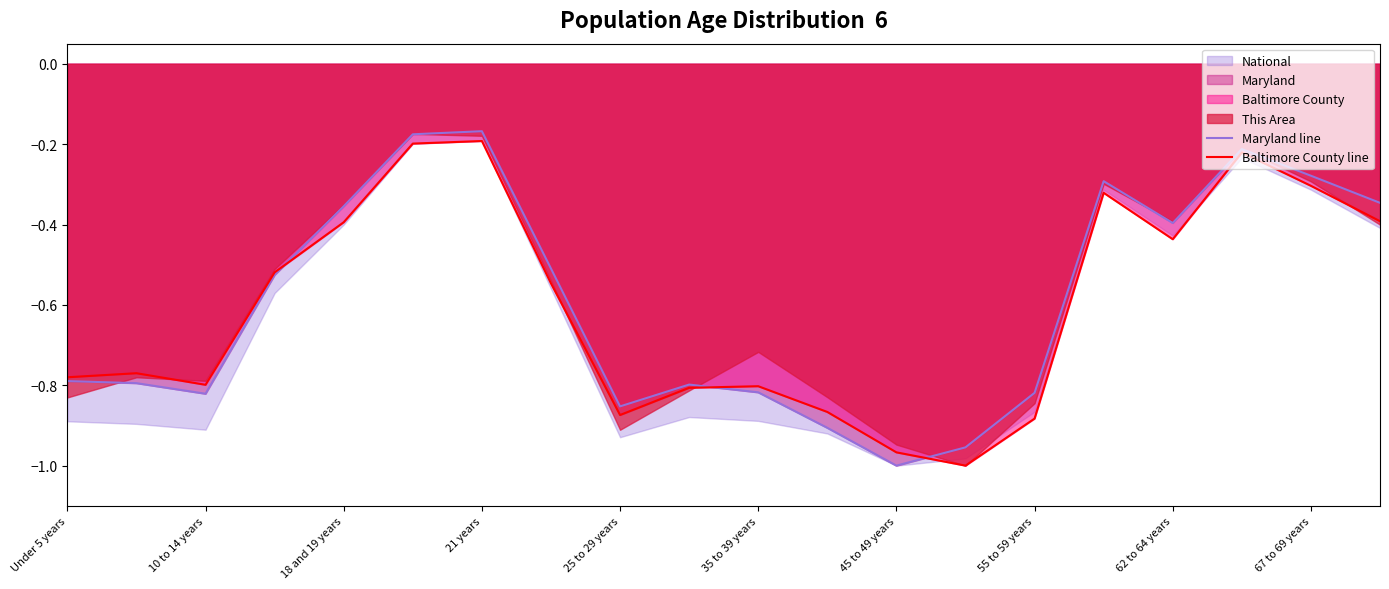

The value of Baltimore County line at 35 to 39 years is -0.4. True or false?

False